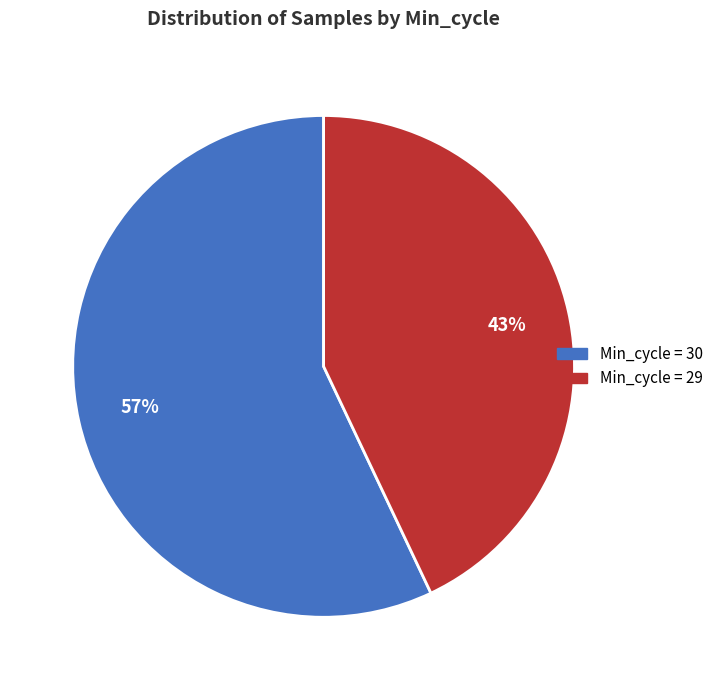

Approximately how many times larger is the value at Min_cycle = 29 compared to Min_cycle = 30?

0.8